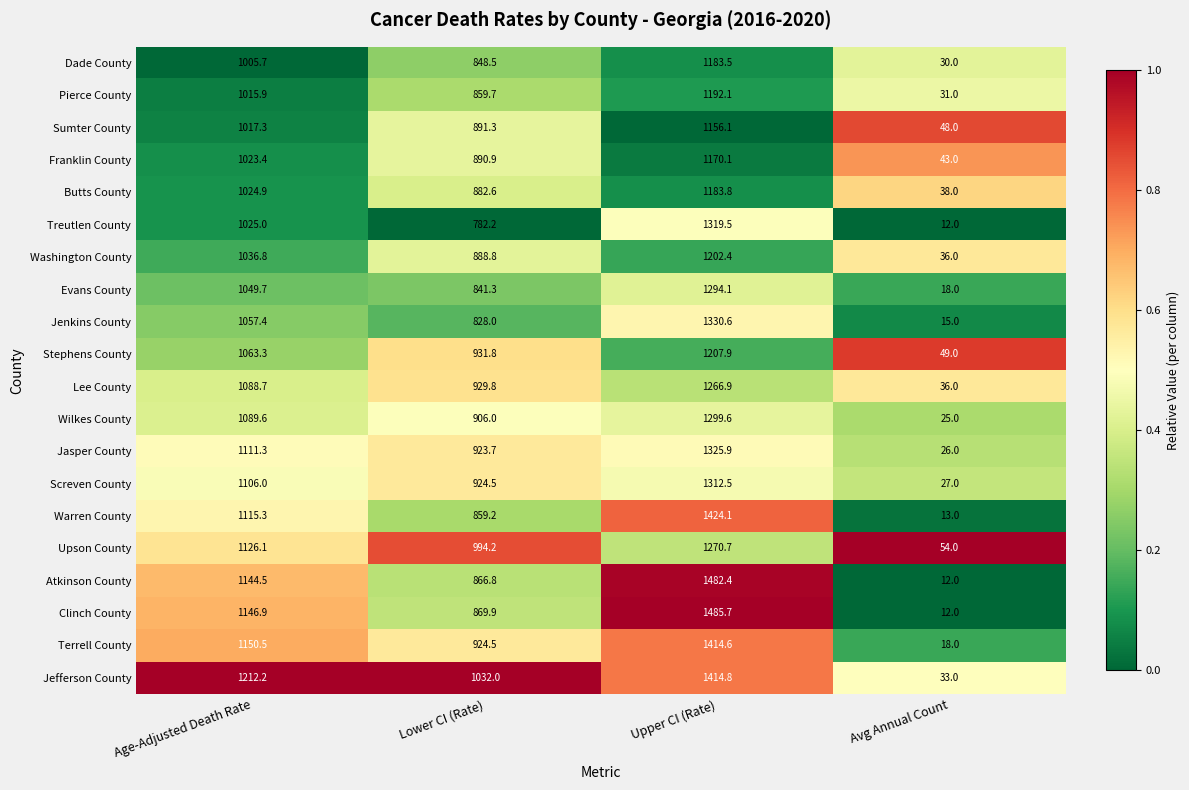

What value does the Treutlen County series have at Age-Adjusted Death Rate?

1025.0